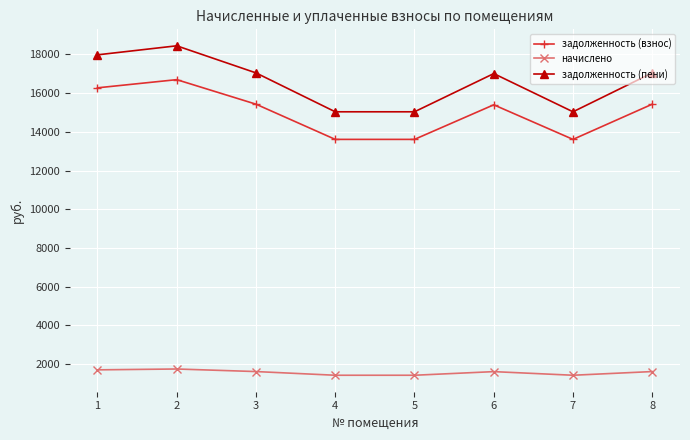

Read the начислено value at 6.

1612.6